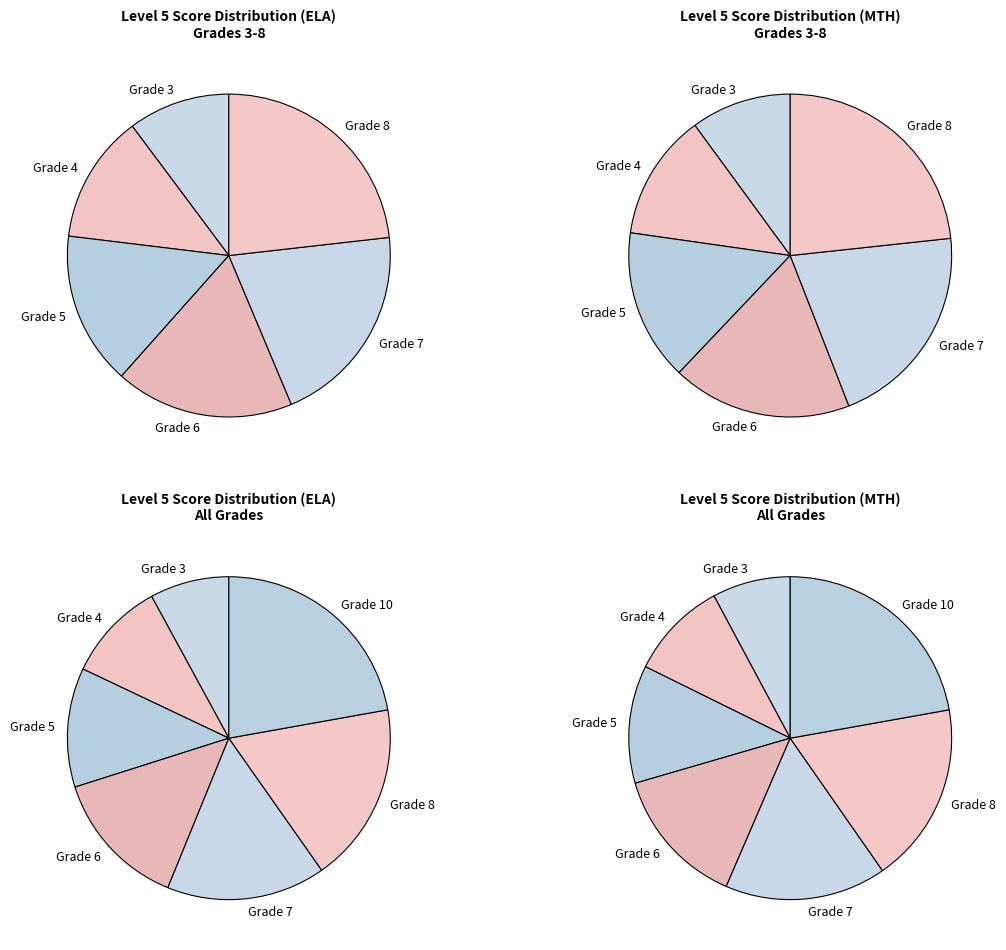

How many segments does this pie chart have?

7